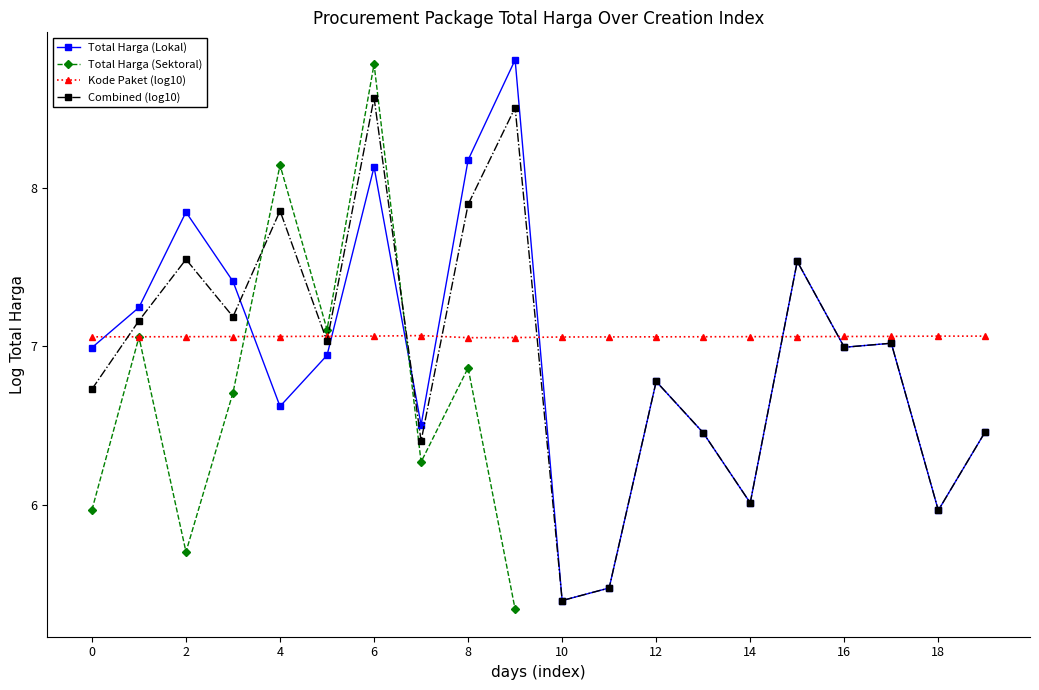

In Kode Paket (log10), how many points are higher than both neighbors (excluding endpoints)?

1